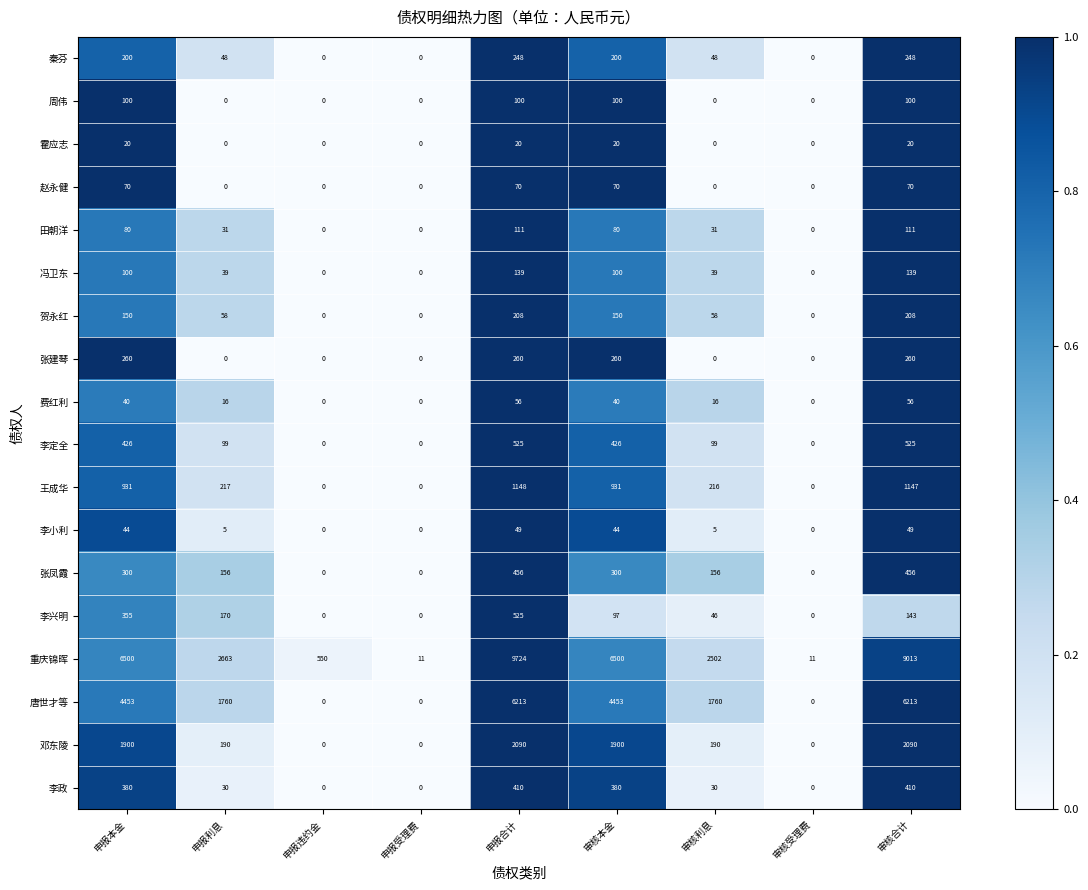

Is it true that 田朝洋 equals 0 at 申报受理费?

True